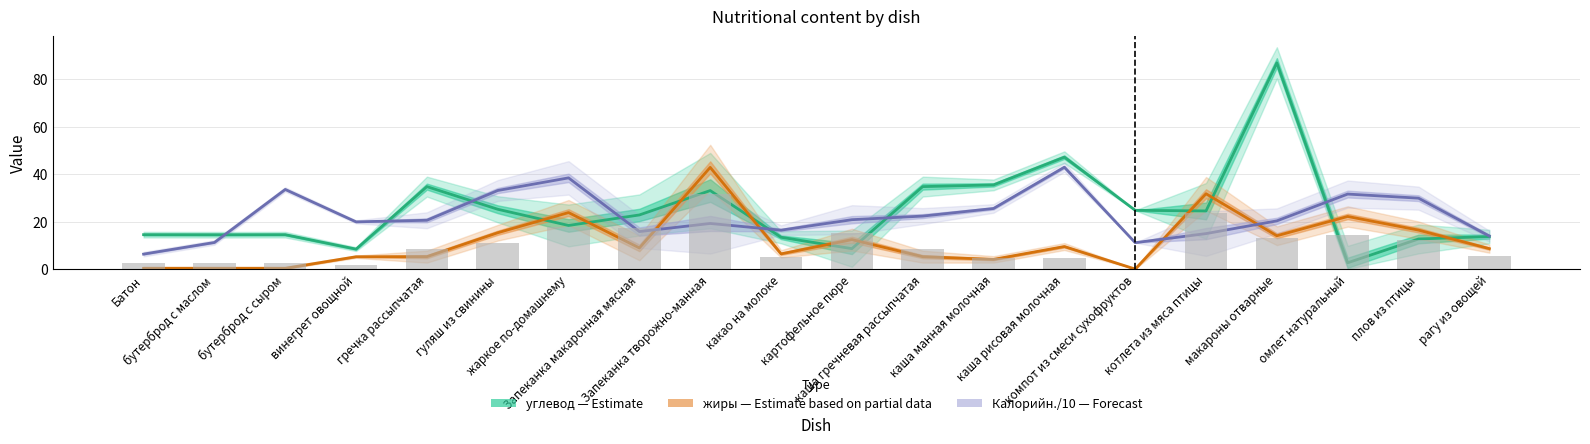

What position from the right is каша манная молочная?

8